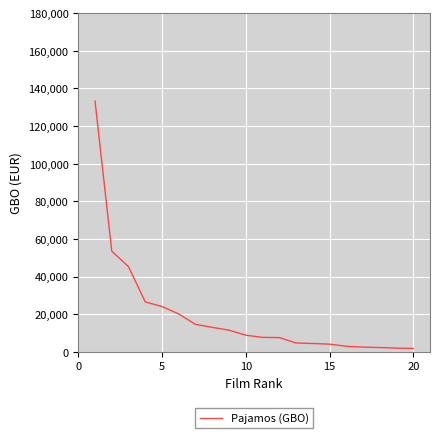

How many series are shown in this chart?

1